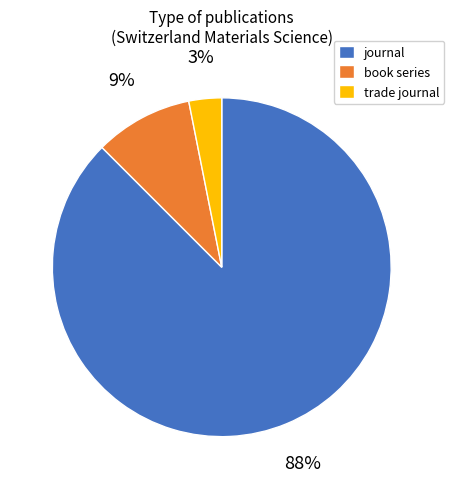

Which category has the biggest portion of the pie?

journal